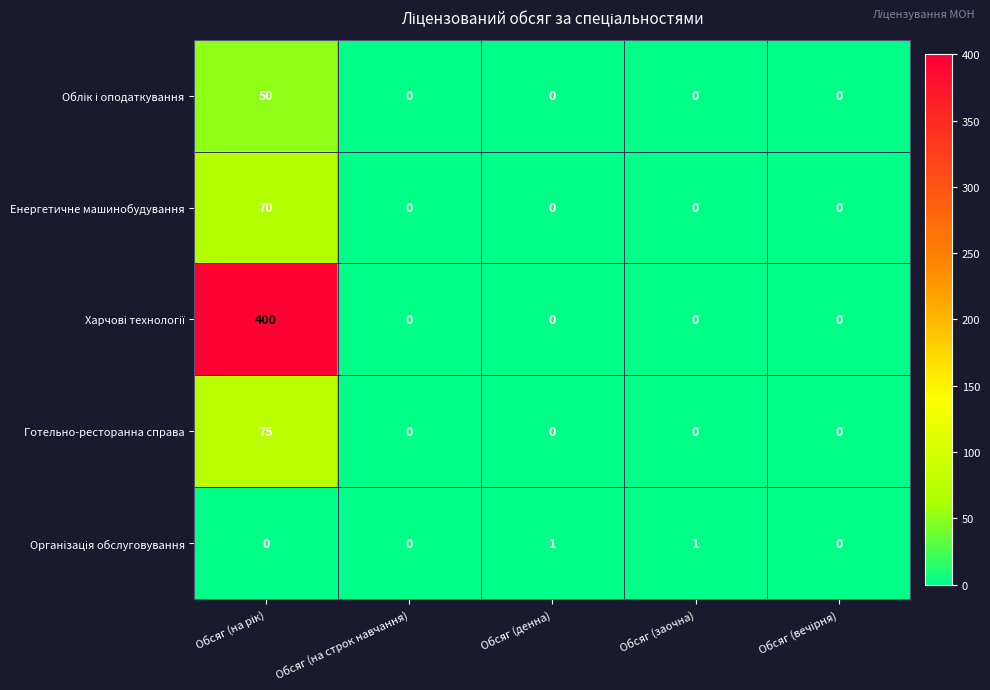

How many distinct data groups are displayed?

5